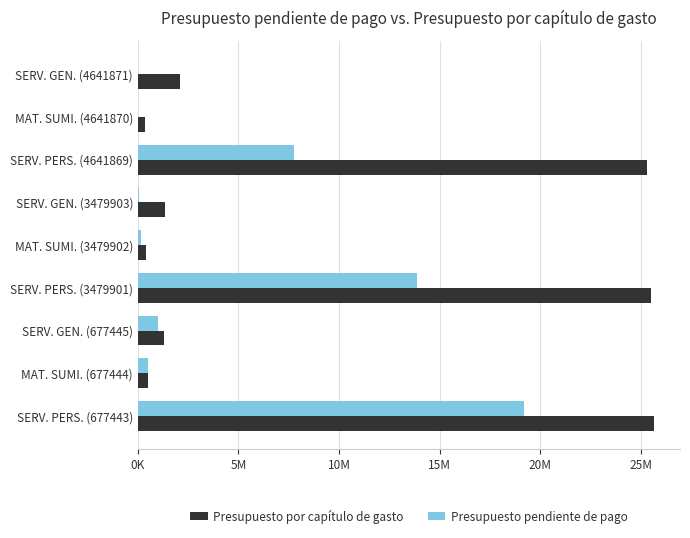

What is the minimum value shown in the chart?

512.0